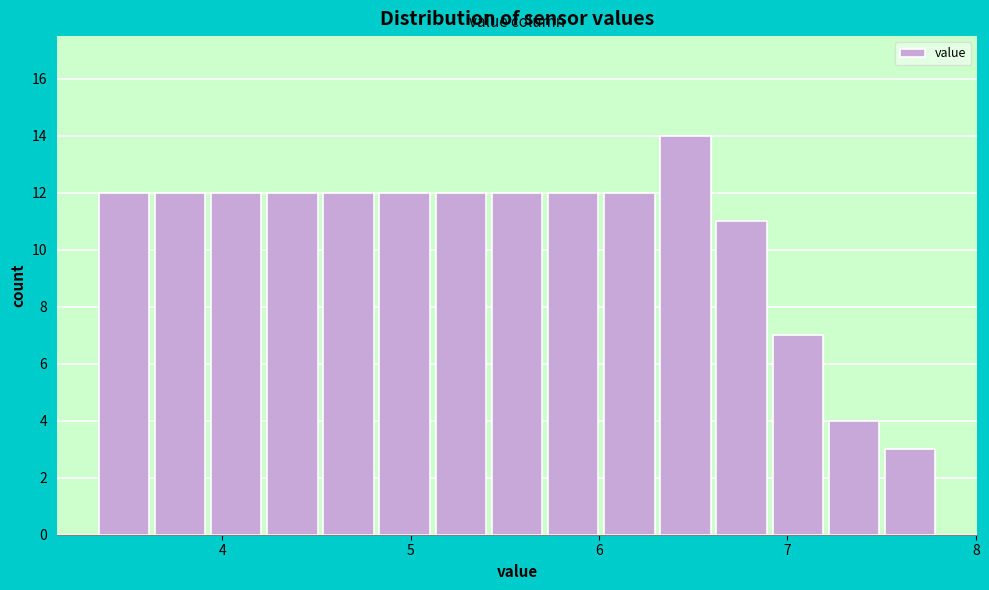

Read against the x-axis, roughly where is the centre of the tallest bar?

6.5